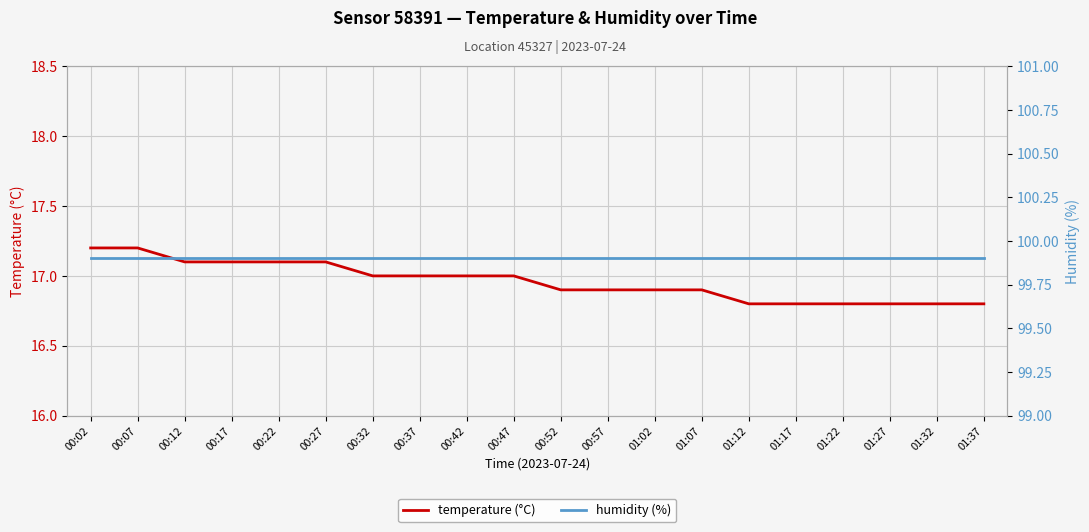

What position from the right is 01:17?

5